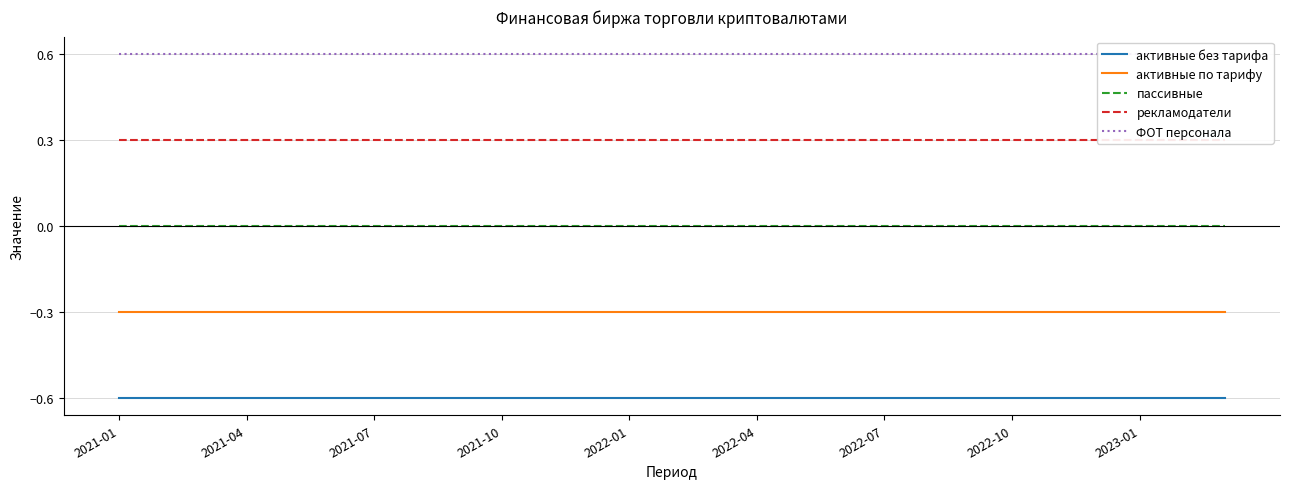

How many lines are shown in the chart?

5